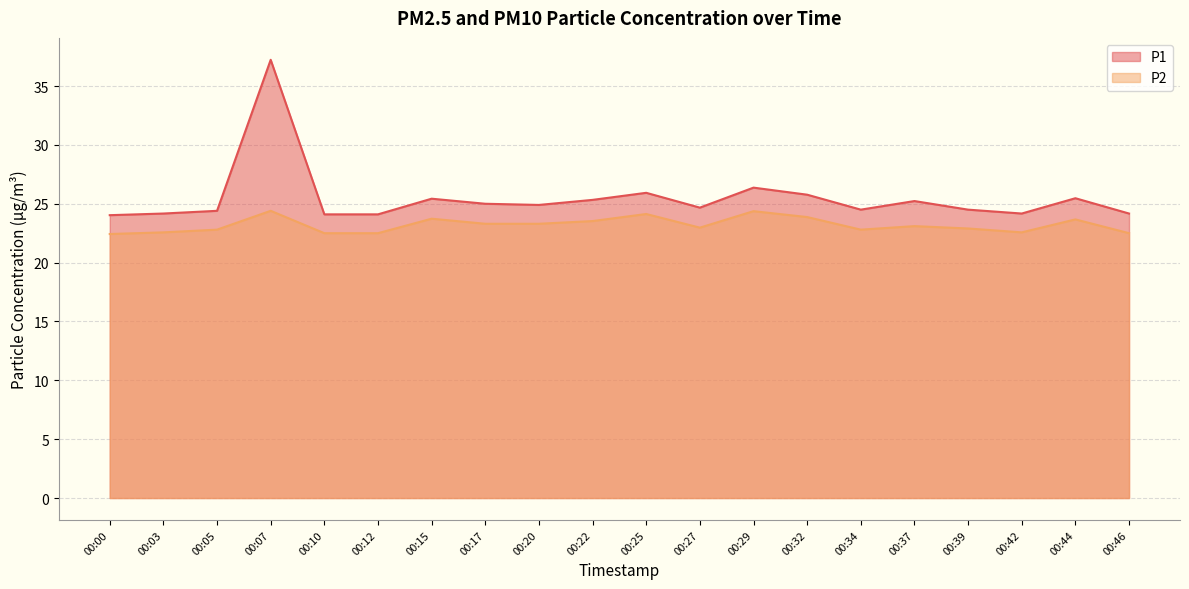

Where is P2 nearest to the value 23?

00:27